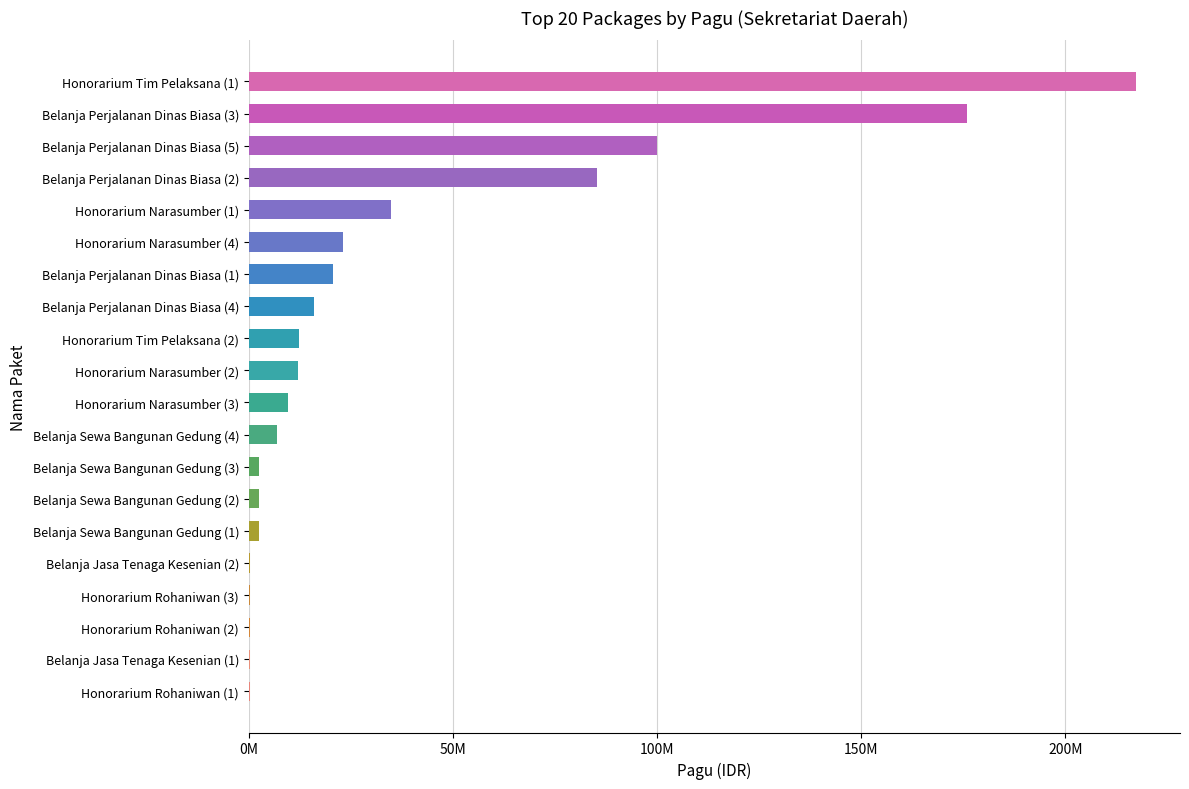

Are the bars horizontal?

Yes